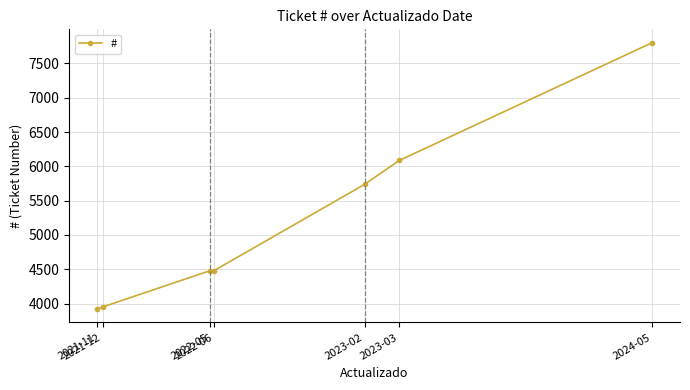

How many distinct data groups are displayed?

1